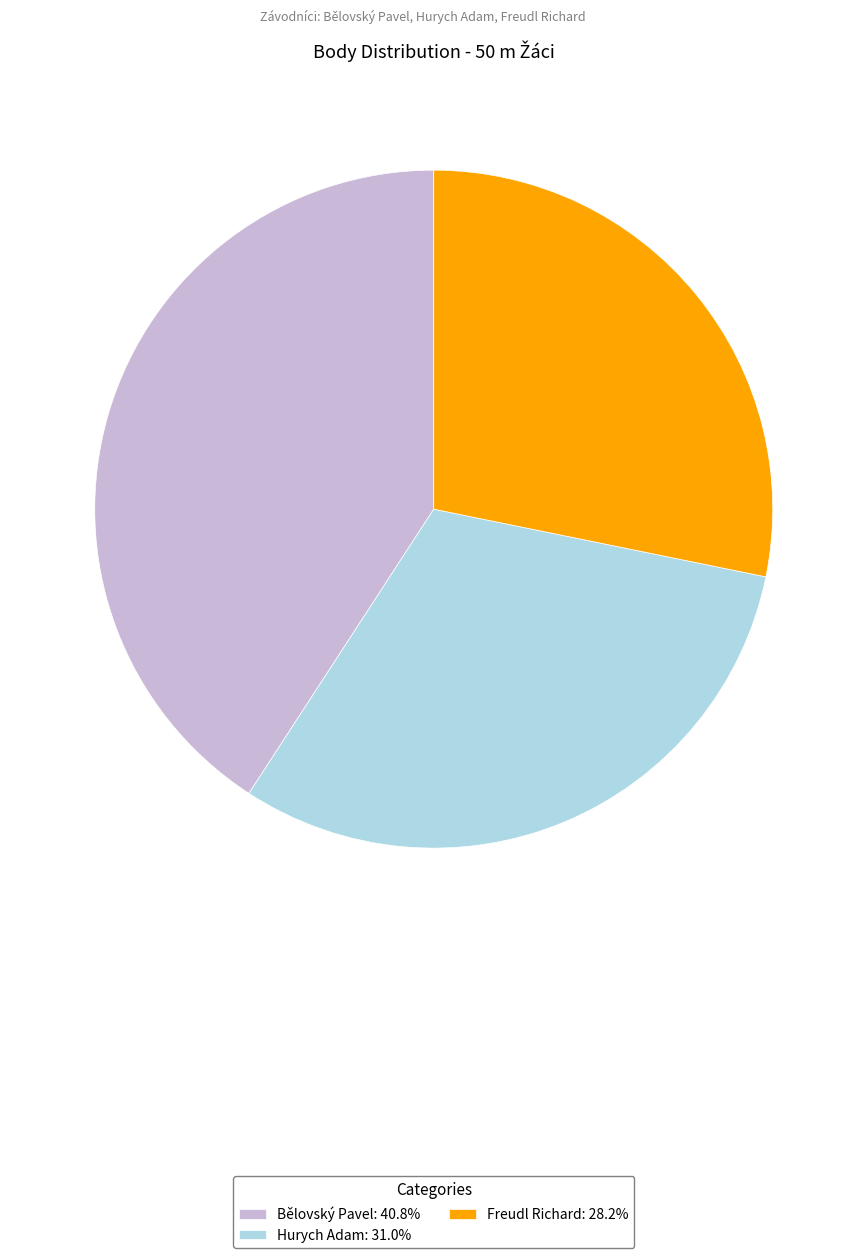

Rank the categories by value from highest to lowest.

Bělovský Pavel, Hurych Adam, Freudl Richard